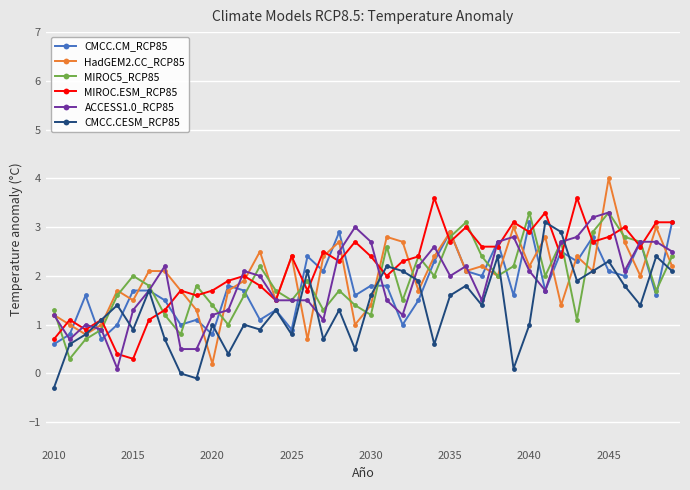

What is the value of the HadGEM2.CC_RCP85 point at the 40th from the left?

2.2